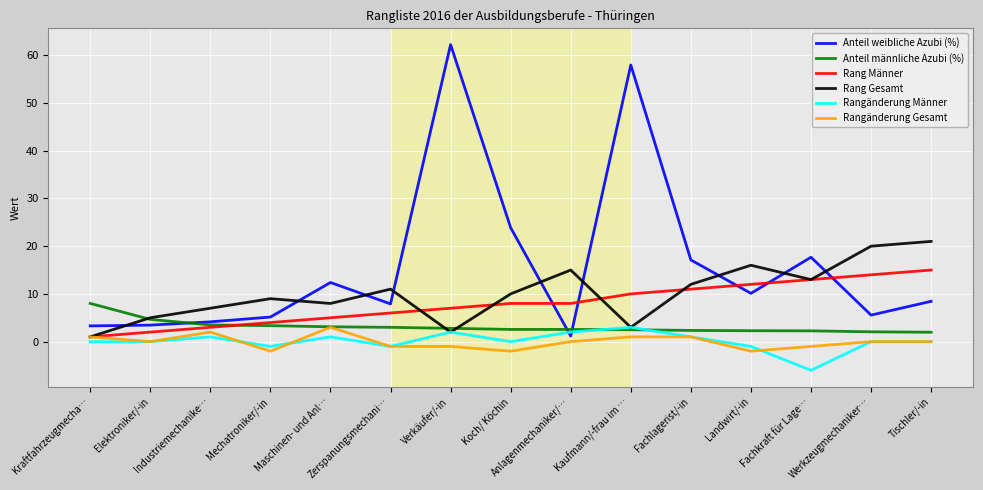

True or false: Rang Gesamt has more than 2 interior local peaks.

True